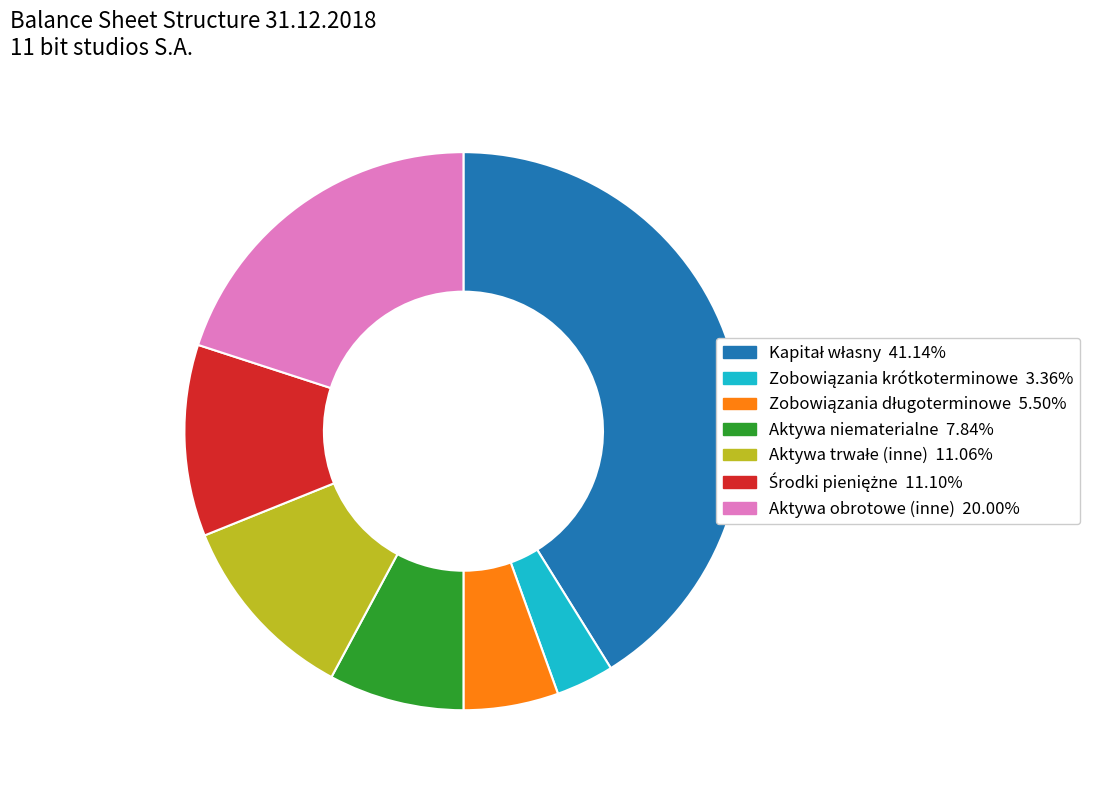

Is there any slice that represents more than half of the pie?

No